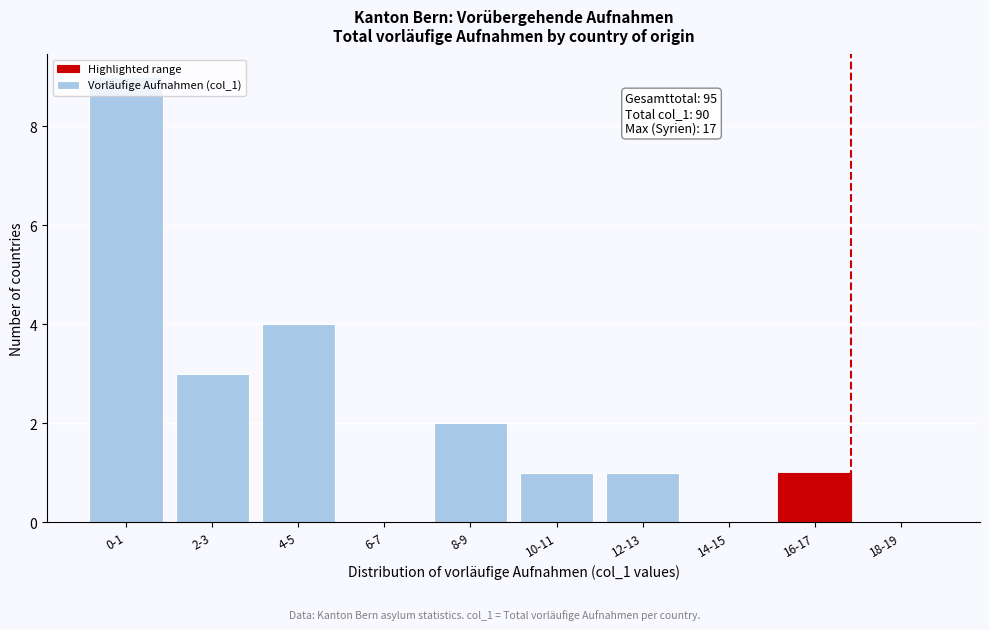

Between 2-3 and 16-17, which is larger?

2-3